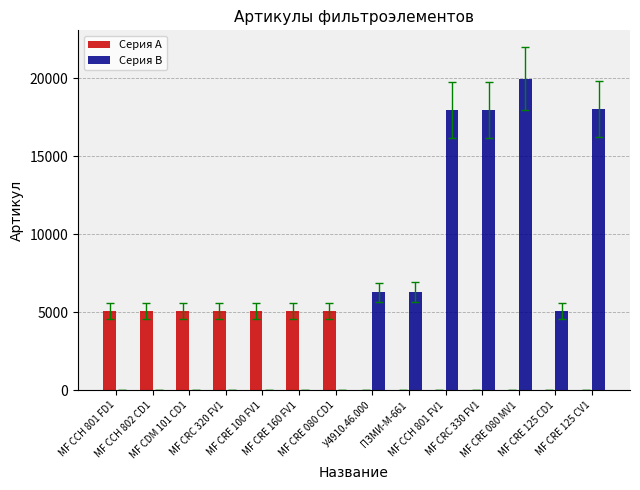

Which category has the highest value across all series?

МF CRE 080 MV1